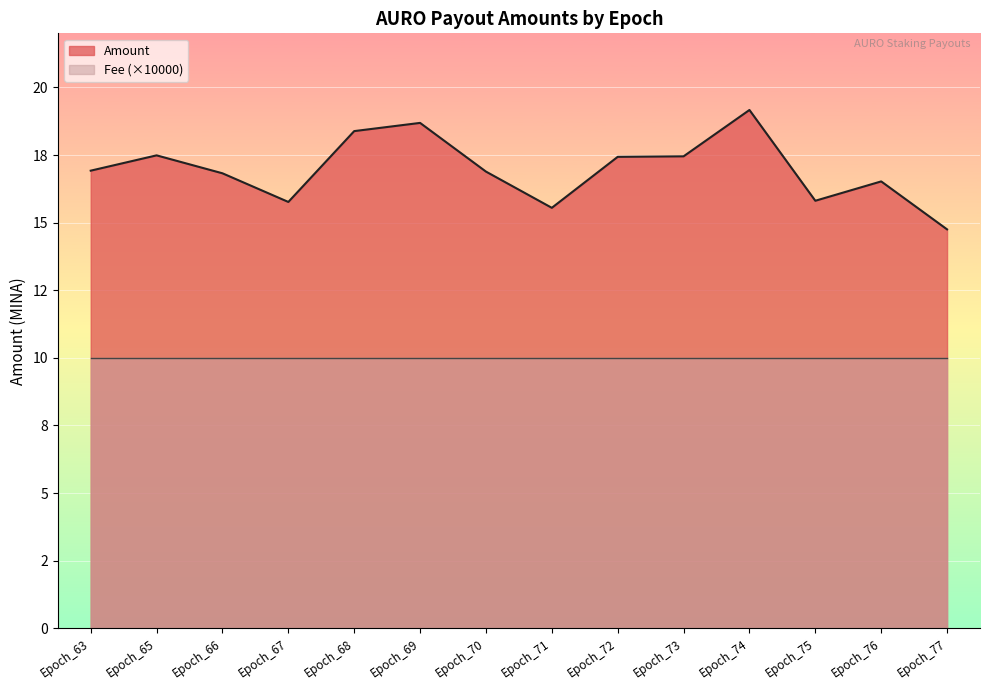

List the labels in order of value, largest first.

Epoch_74, Epoch_69, Epoch_68, Epoch_65, Epoch_73, Epoch_72, Epoch_63, Epoch_70, Epoch_66, Epoch_76, Epoch_75, Epoch_67, Epoch_71, Epoch_77